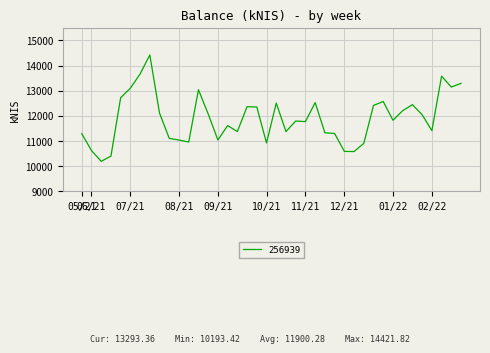

What is the difference between the maximum and minimum values?

4228.4